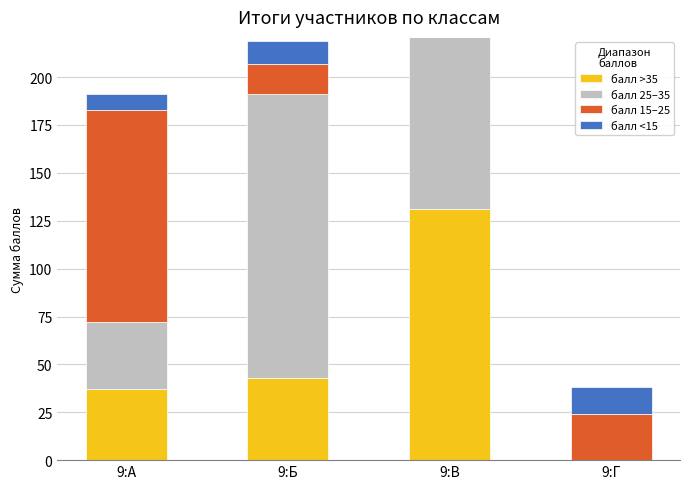

At which label does балл >35 reach its peak?

9:В